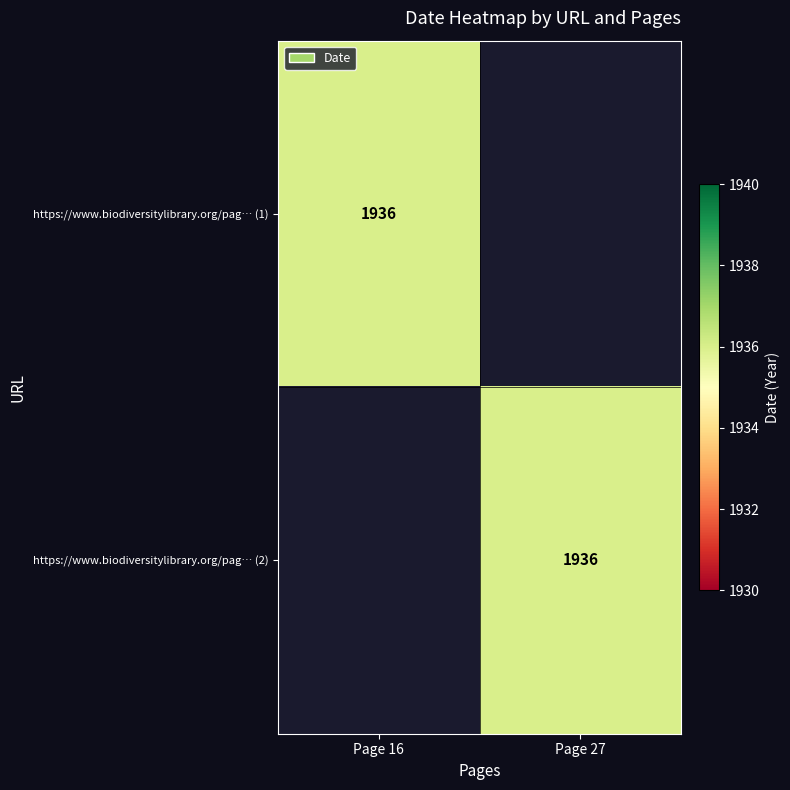

Which label corresponds to the largest value in the chart?

Page 16